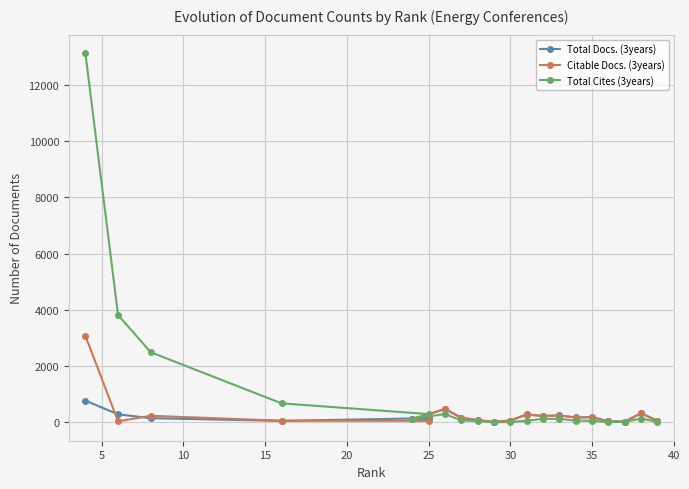

Reading right to left, extract all data points from this chart.

Total Docs. (3years): 50	327	26	36	185	173	244	229	282	65	19	78	164	475	107	148	53	148	285	772
Citable Docs. (3years): 49	319	25	35	183	172	243	227	279	64	18	75	163	471	105	54	57	233	37	3079
Total Cites (3years): 22	134	21	12	55	63	124	125	58	12	3	46	71	294	131	294	676	2492	3816	13128